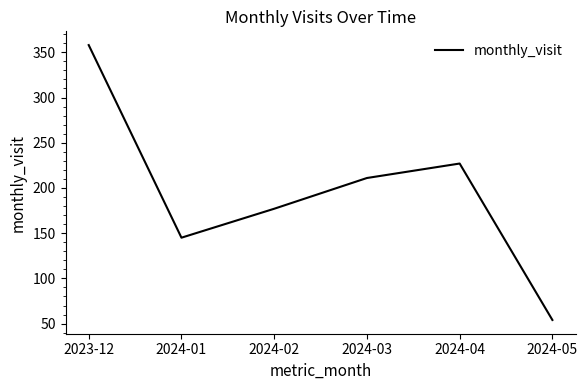

Rank the categories by value from lowest to highest.

2024-05, 2024-01, 2024-02, 2024-03, 2024-04, 2023-12